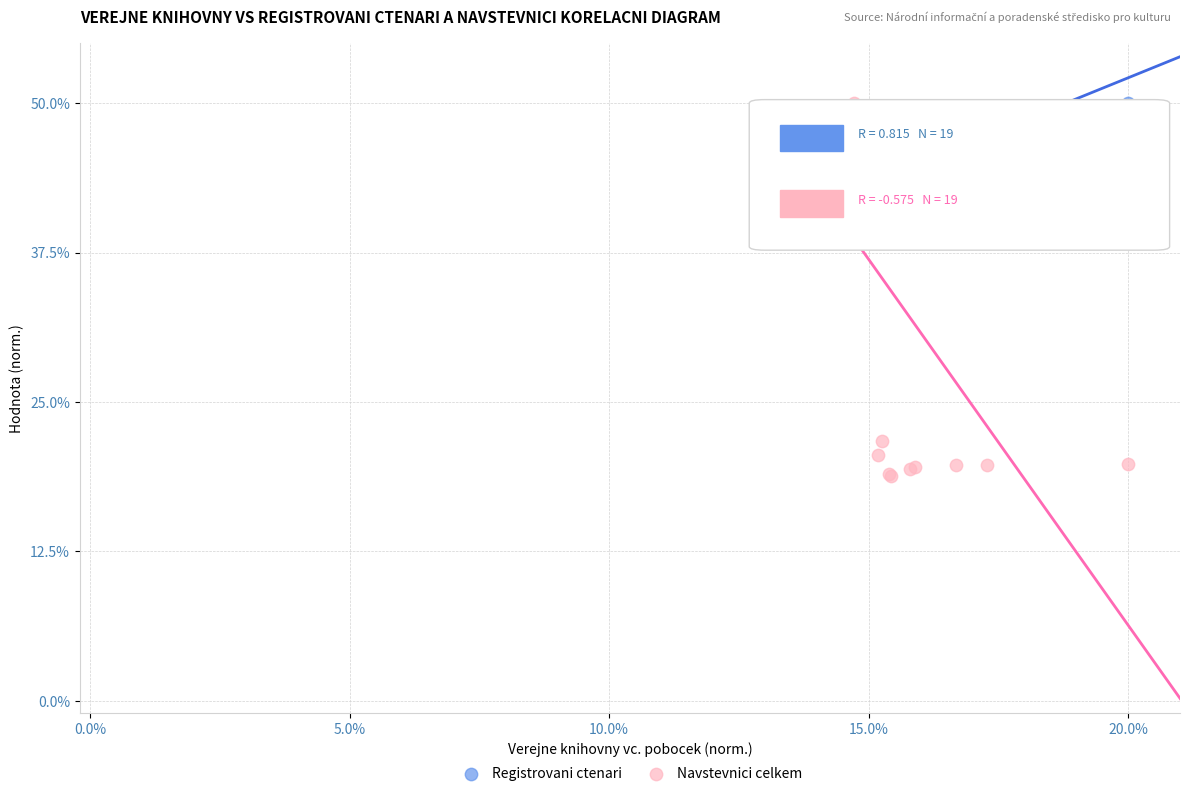

What is the X range (max minus min) for the scatter plot?

5.5